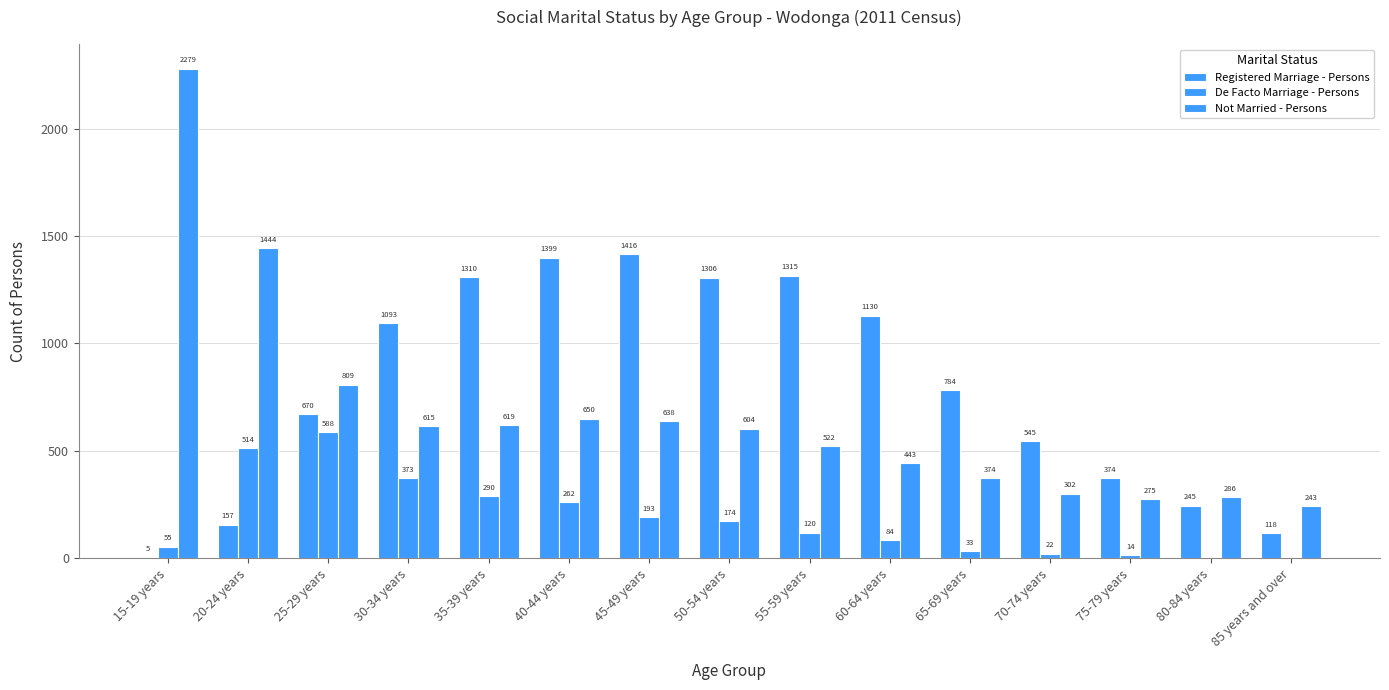

What is the label of the 10th bar from the left?

60-64 years